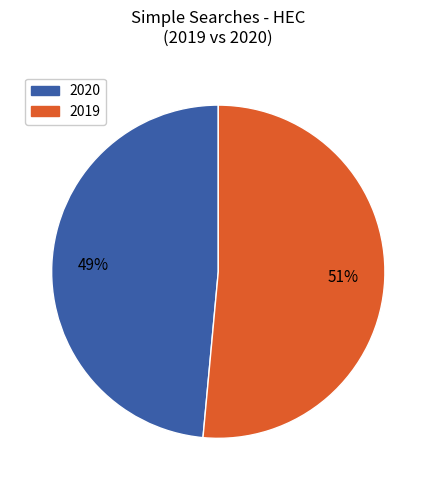

The 2019 slice represents 43% of the pie. True or false?

False